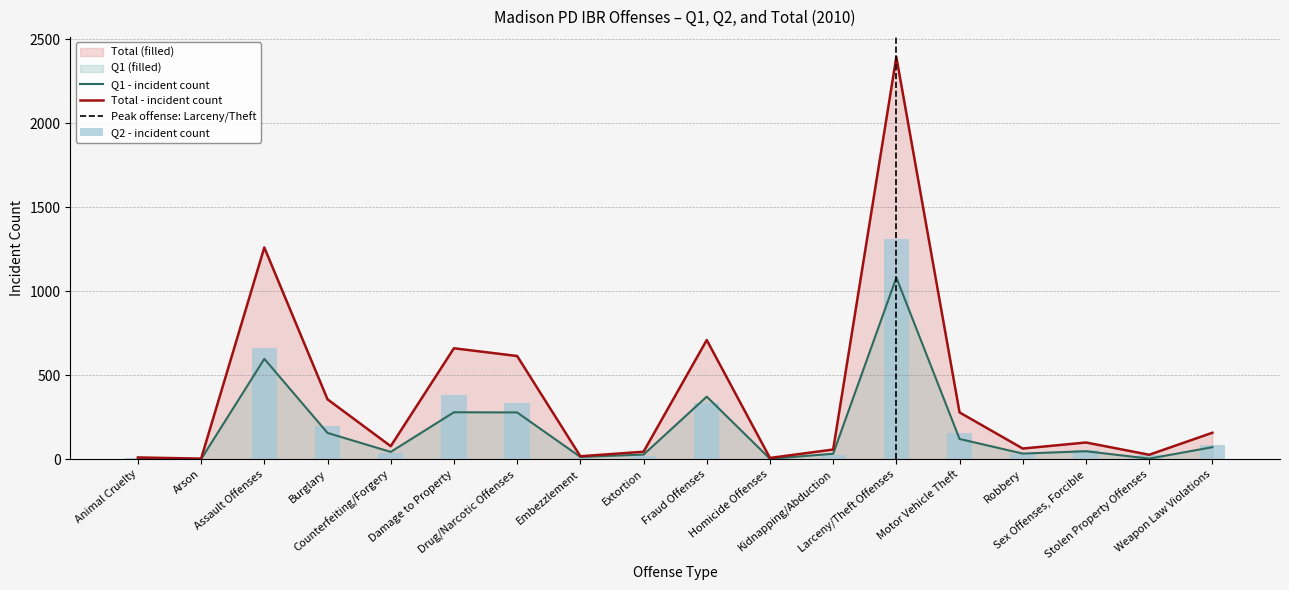

What is the sum of the Total values at Homicide Offenses and Assault Offenses?

1267